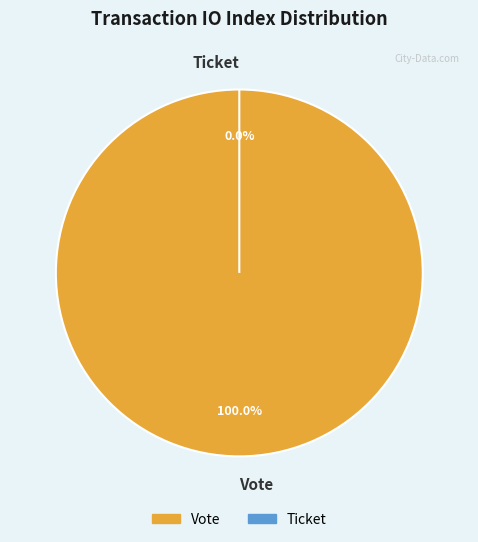

To the nearest percent, what percentage of the pie is Vote?

100%